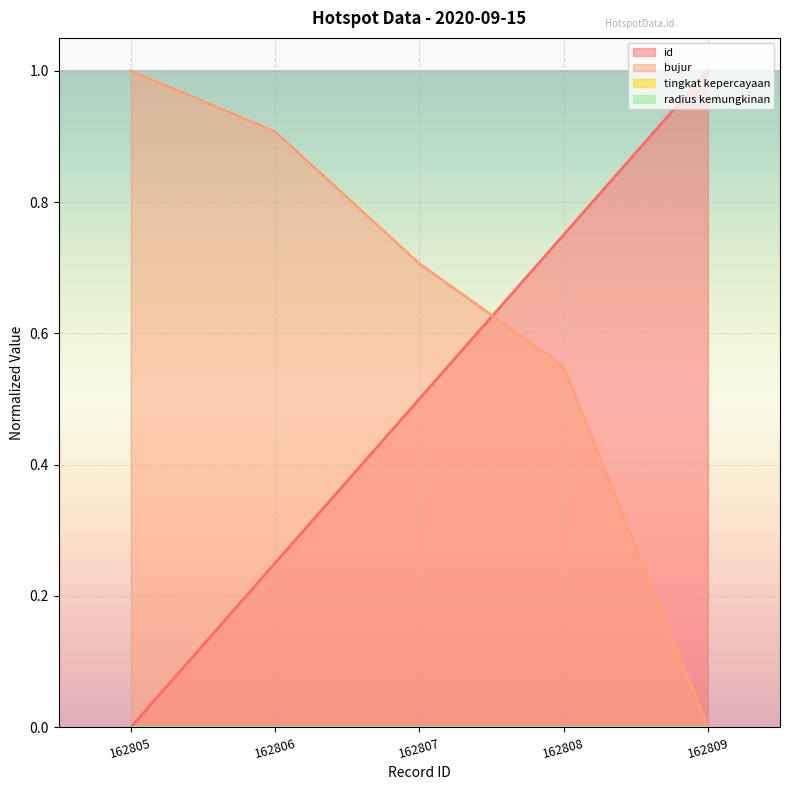

At how many categories does at least one series exceed 0?

5